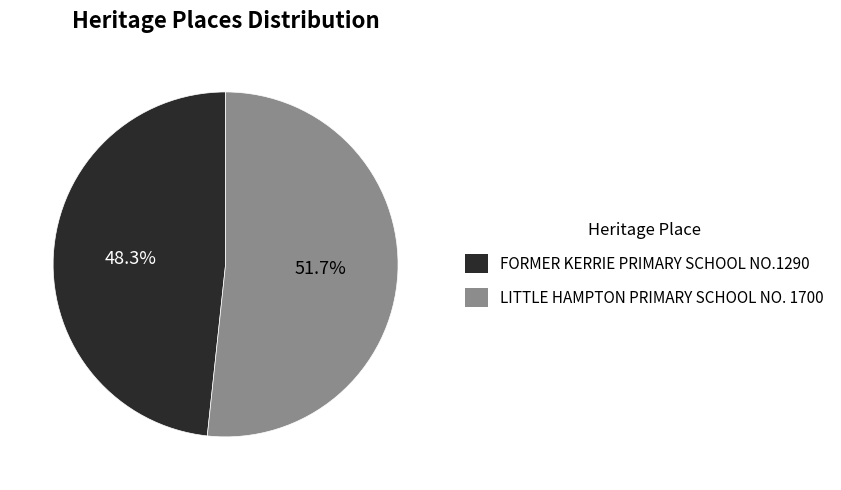

How many segments does this pie chart have?

2